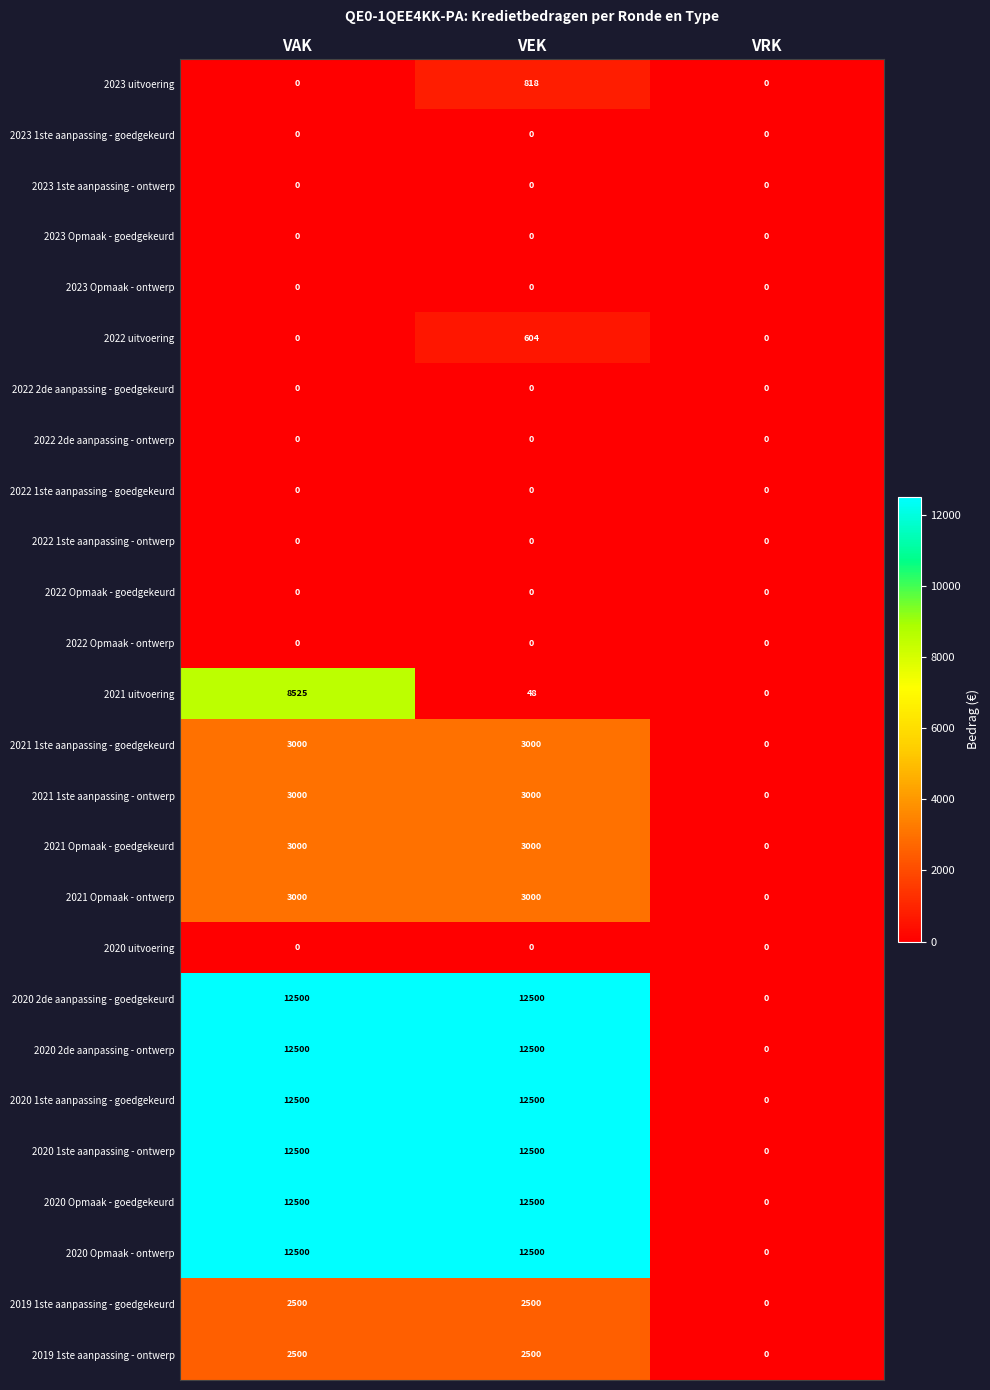

What is the average value of the 2022 uitvoering series?

201